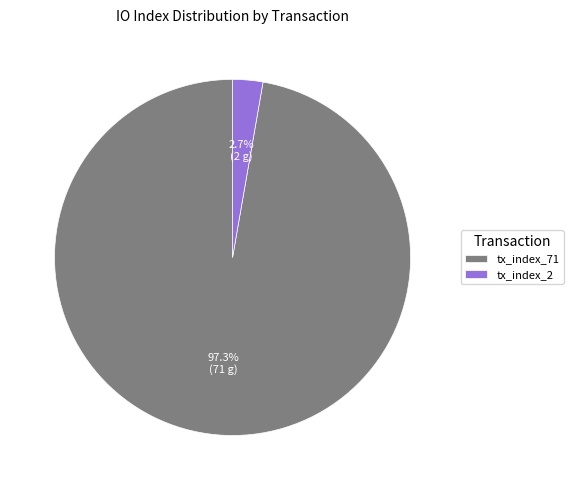

To the nearest percent, what is the combined percentage of tx_index_71 and tx_index_2?

100%